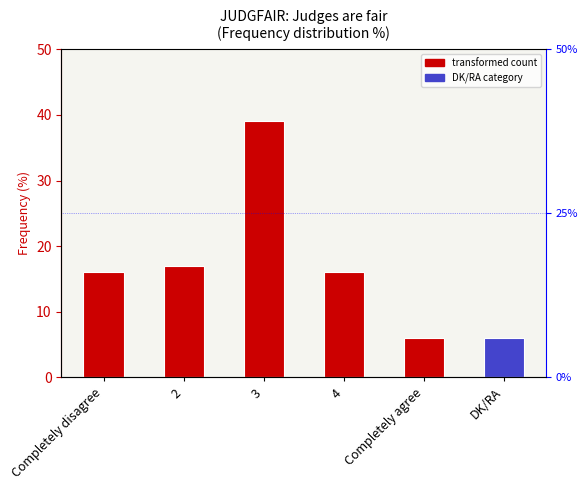

Which label corresponds to the largest value in the chart?

3